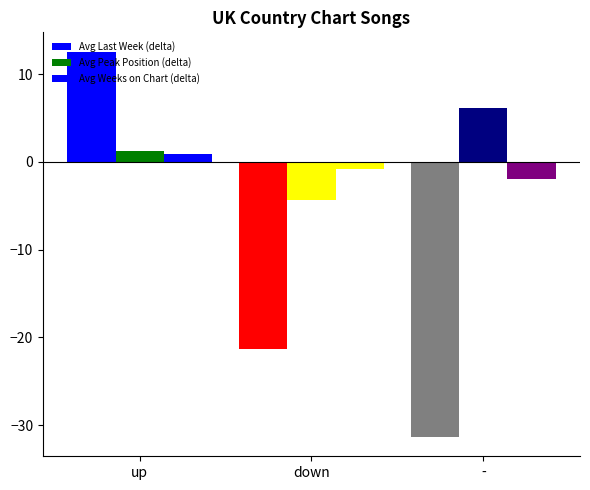

How many data points does each series have?

3